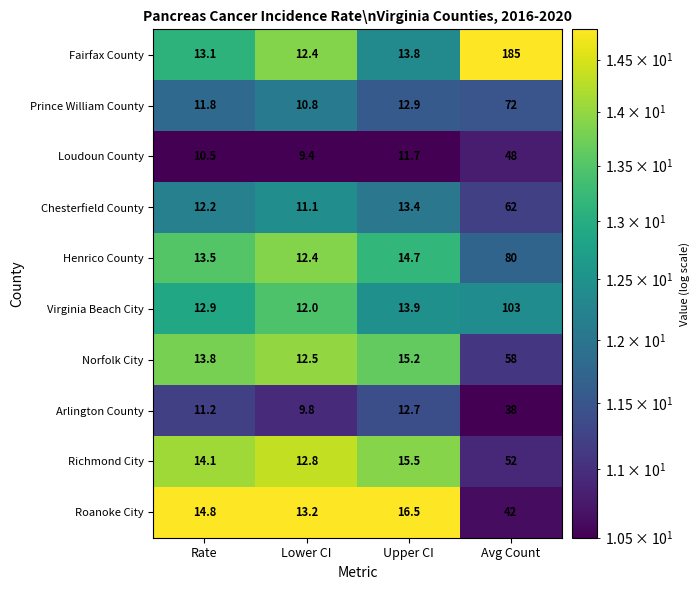

At which label is Prince William County closest to 41?

Upper CI